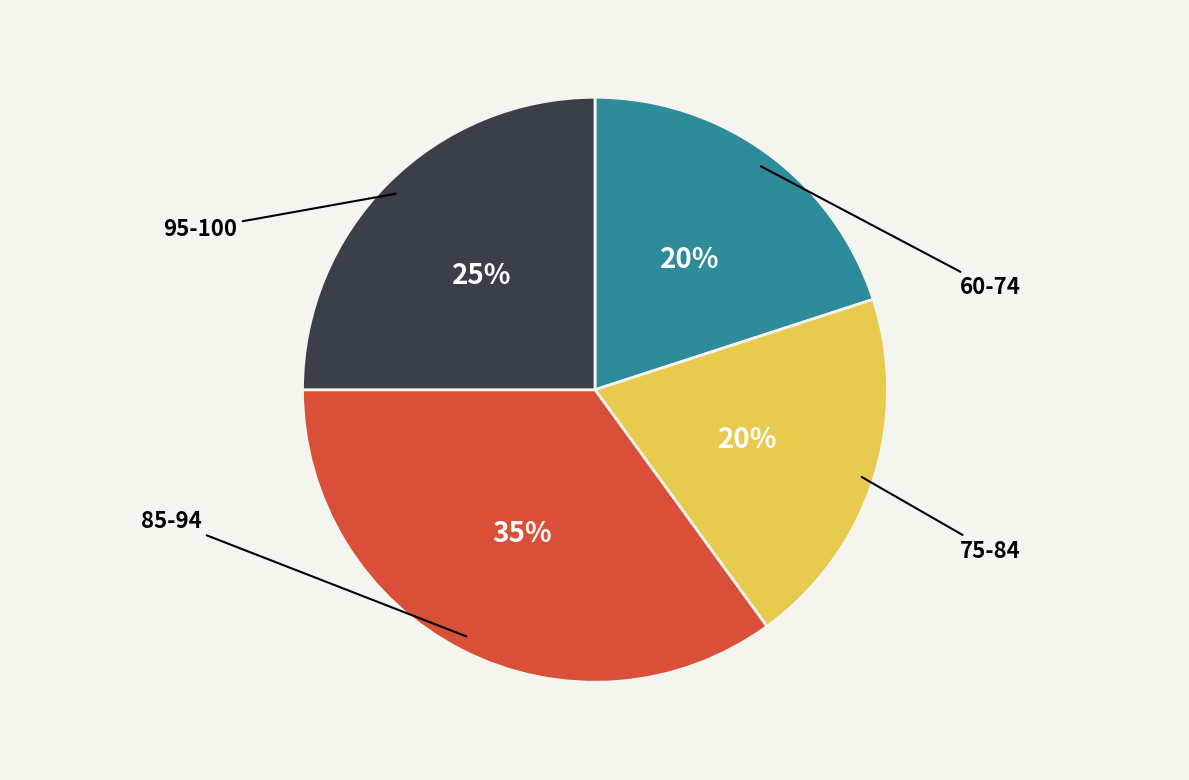

How many slices are in this pie chart?

4